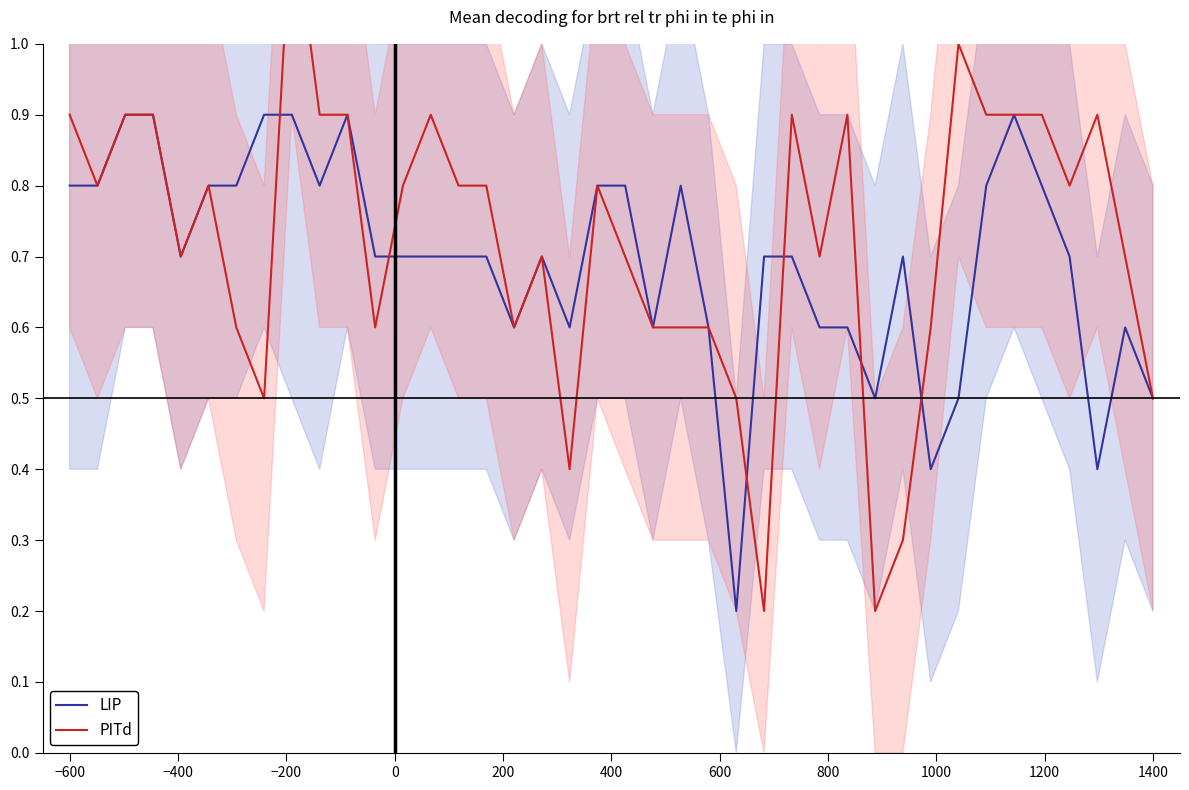

What is the sum of all LIP values?

27.8